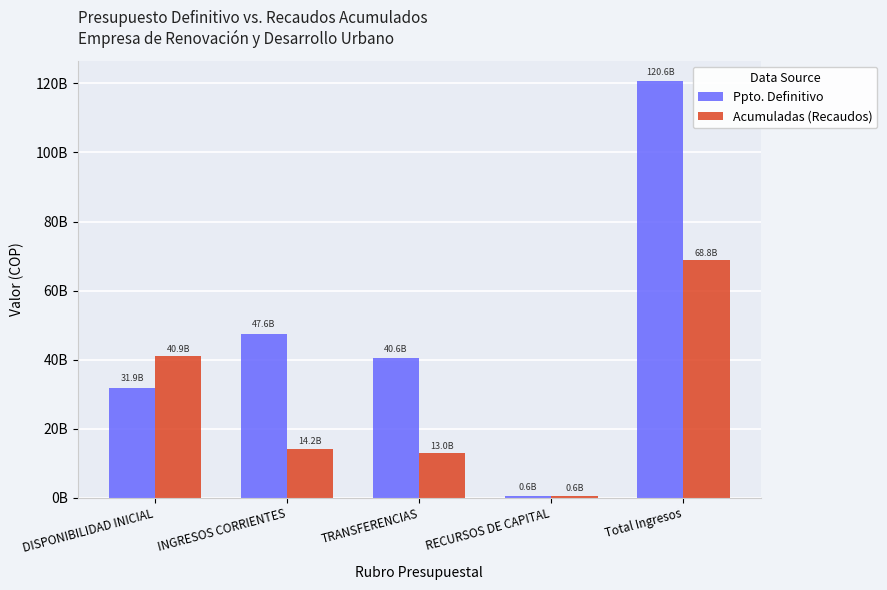

What are all the series names shown in the legend?

Ppto. Definitivo, Acumuladas (Recaudos)